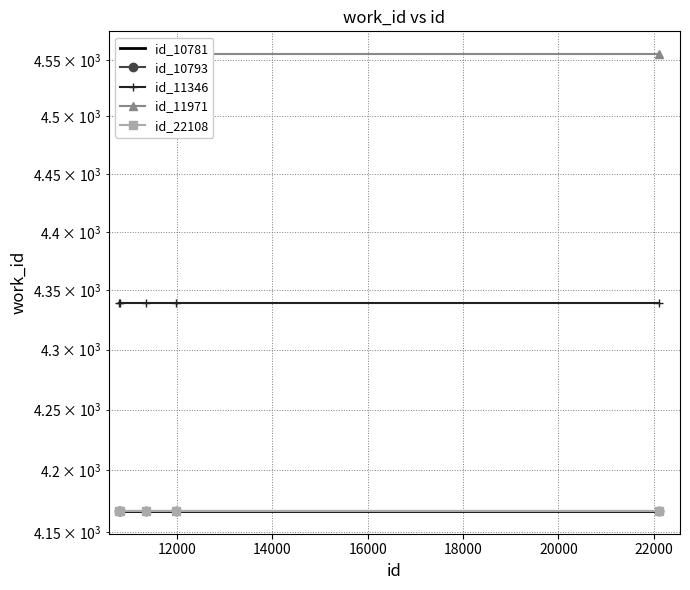

What is the total value across all series at 14000?

21395